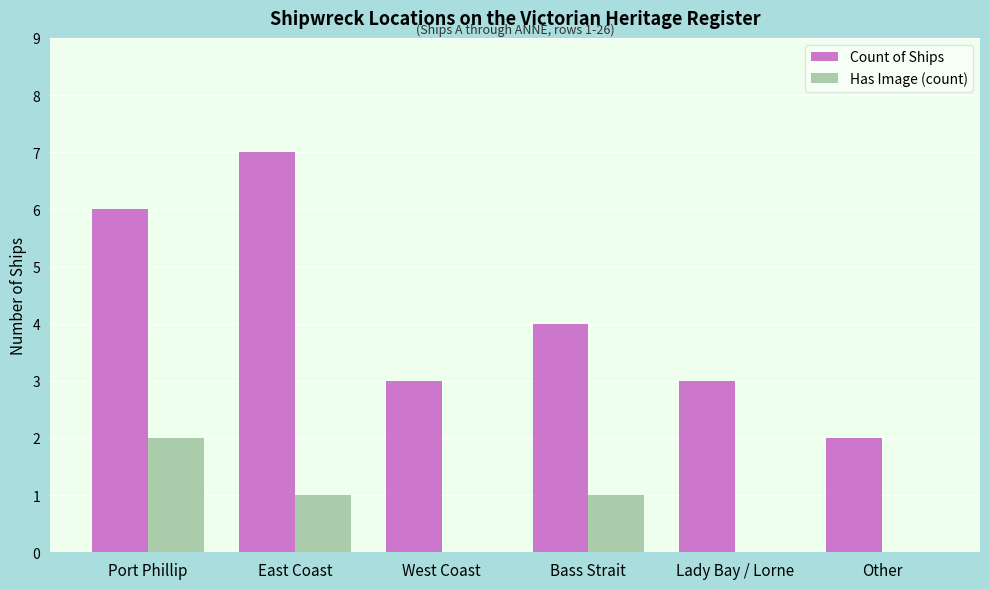

Reading left to right, what are all the values shown in this chart?

Count of Ships: 6	7	3	4	3	2
Has Image (count): 2	1	0	1	0	0